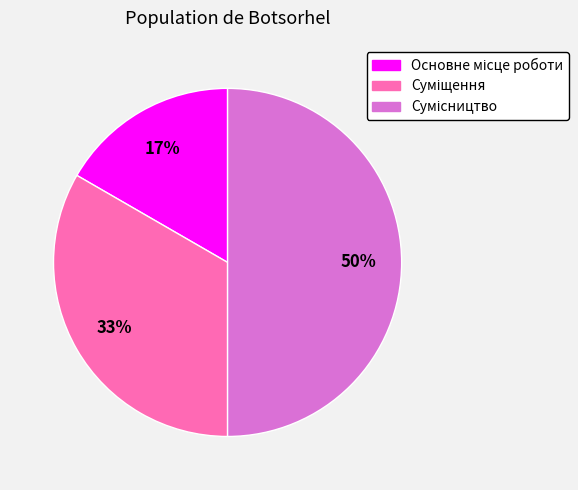

To the nearest percent, what is the difference between the largest and smallest slice percentages?

33%